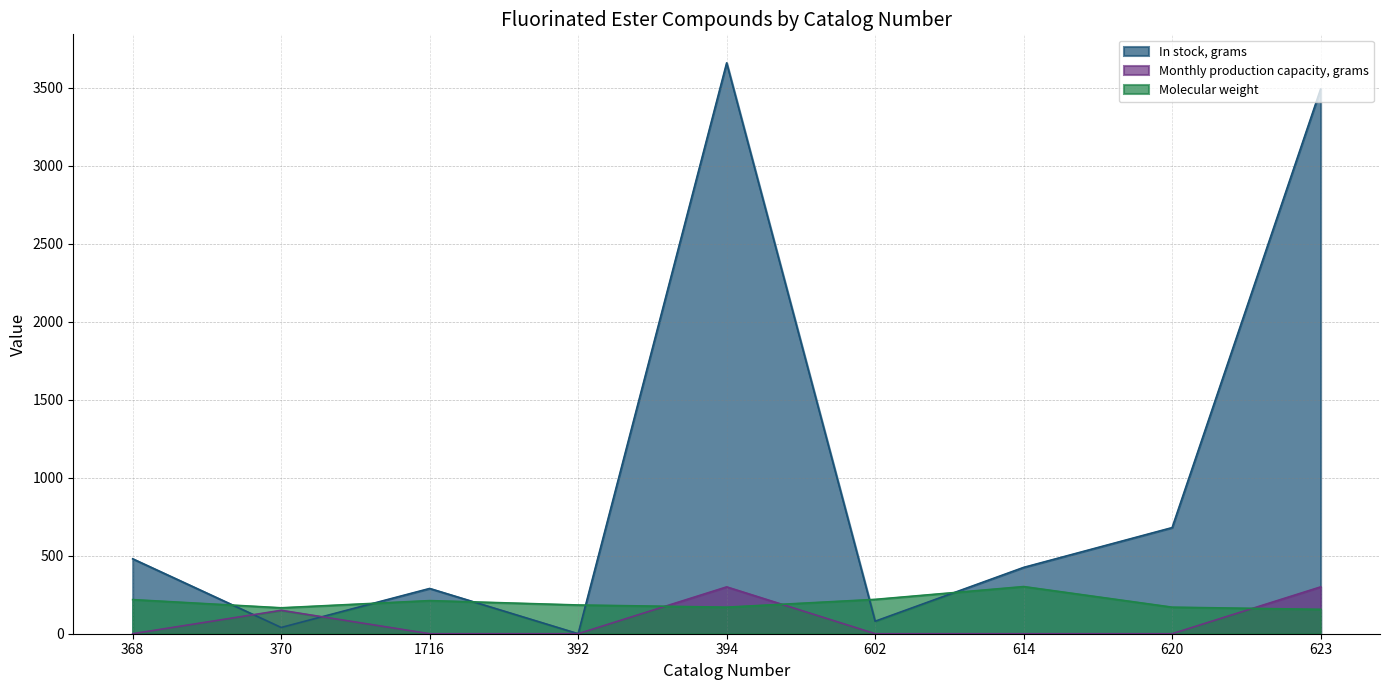

Does the chart display data point markers on the line(s)?

No